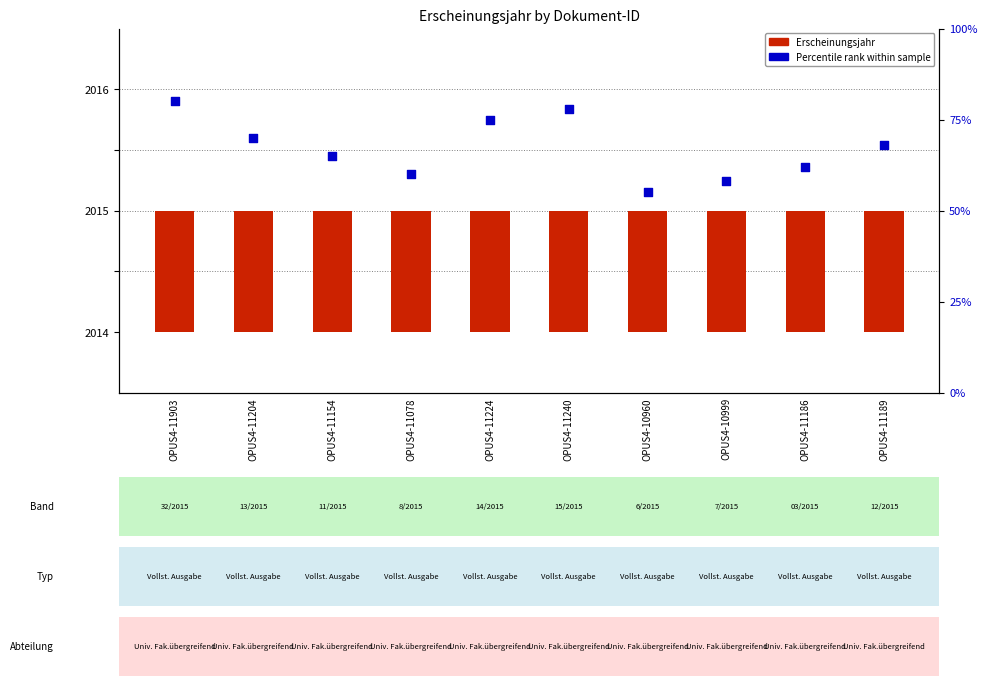

What are all the series names shown in the legend?

Erscheinungsjahr, Percentile rank